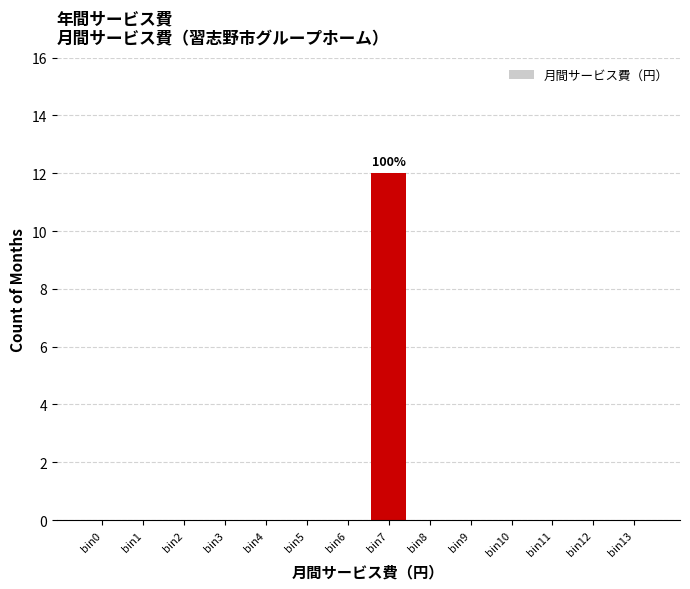

Reading right to left, transcribe all the data shown in this chart.

bin13=0	bin12=0	bin11=0	bin10=0	bin9=0	bin8=0	bin7=12	bin6=0	bin5=0	bin4=0	bin3=0	bin2=0	bin1=0	bin0=0